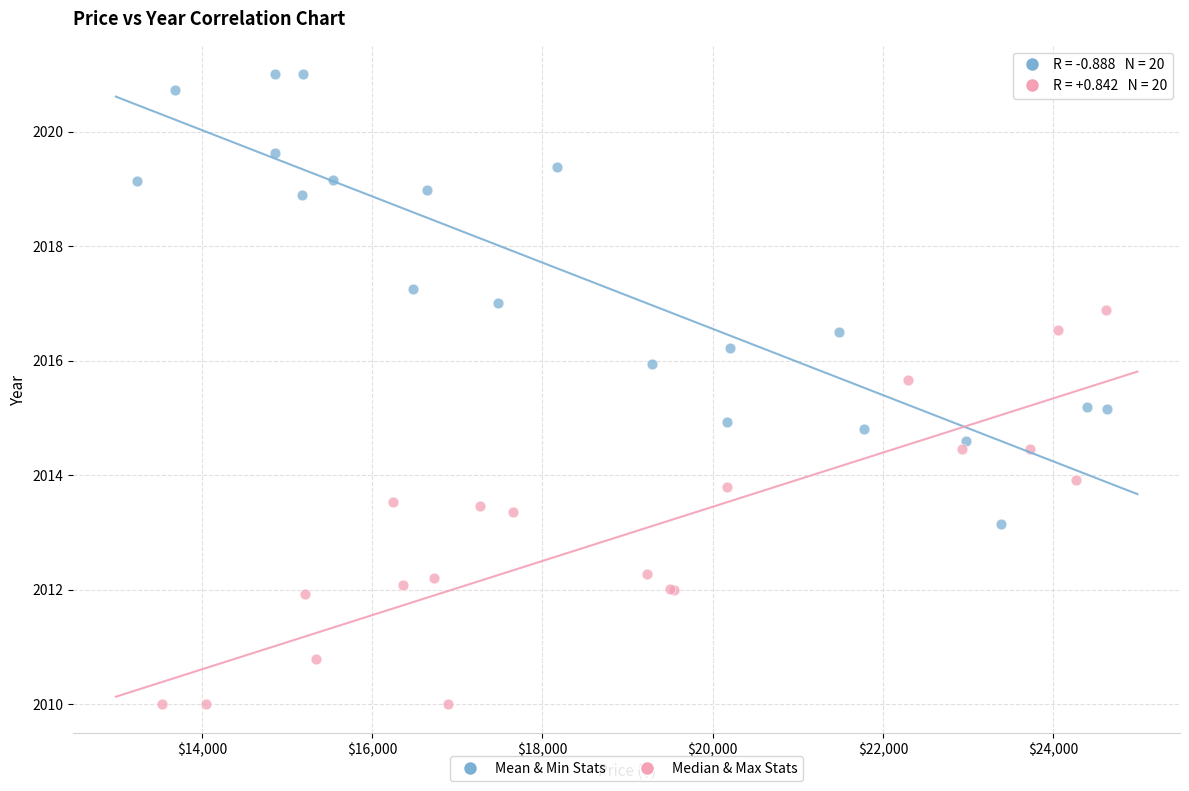

Which series has the largest Y range (max minus min)?

Mean & Min Stats